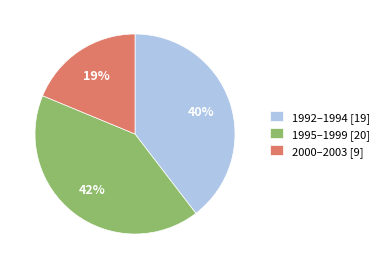

Rank the categories by value from lowest to highest.

2000–2003 [9], 1992–1994 [19], 1995–1999 [20]